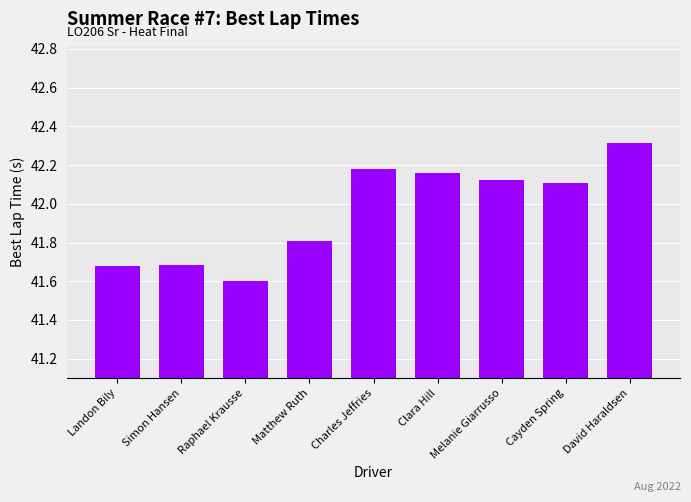

What is the difference between the maximum and minimum values?

0.7